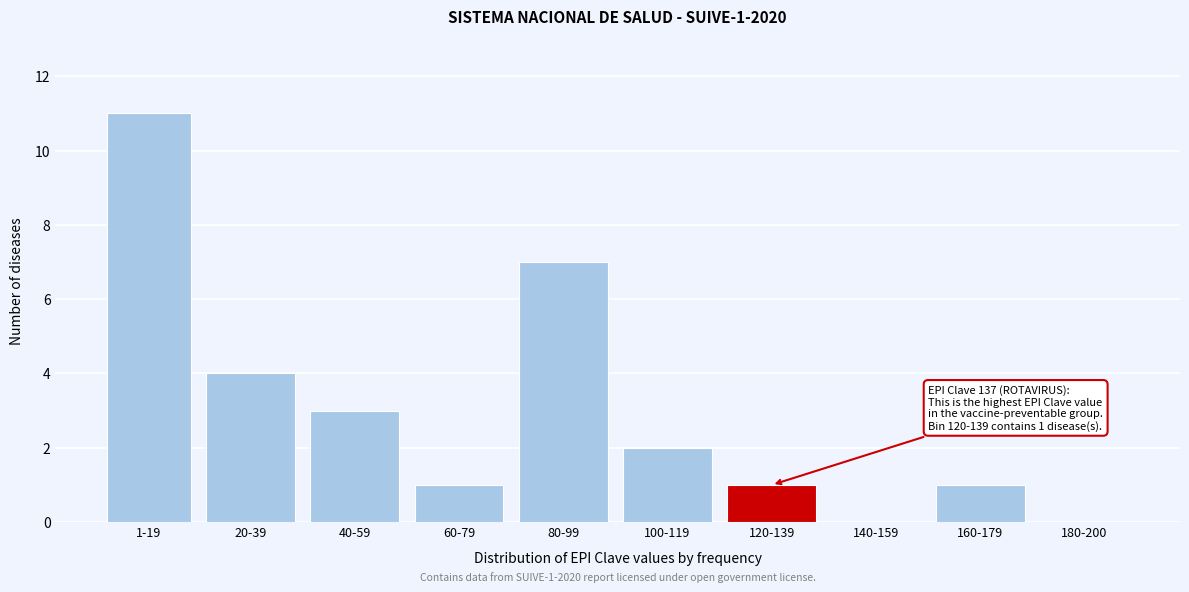

Reading right to left, list all the values displayed in this chart.

180-200=0	160-179=1	140-159=0	120-139=1	100-119=2	80-99=7	60-79=1	40-59=3	20-39=4	1-19=11